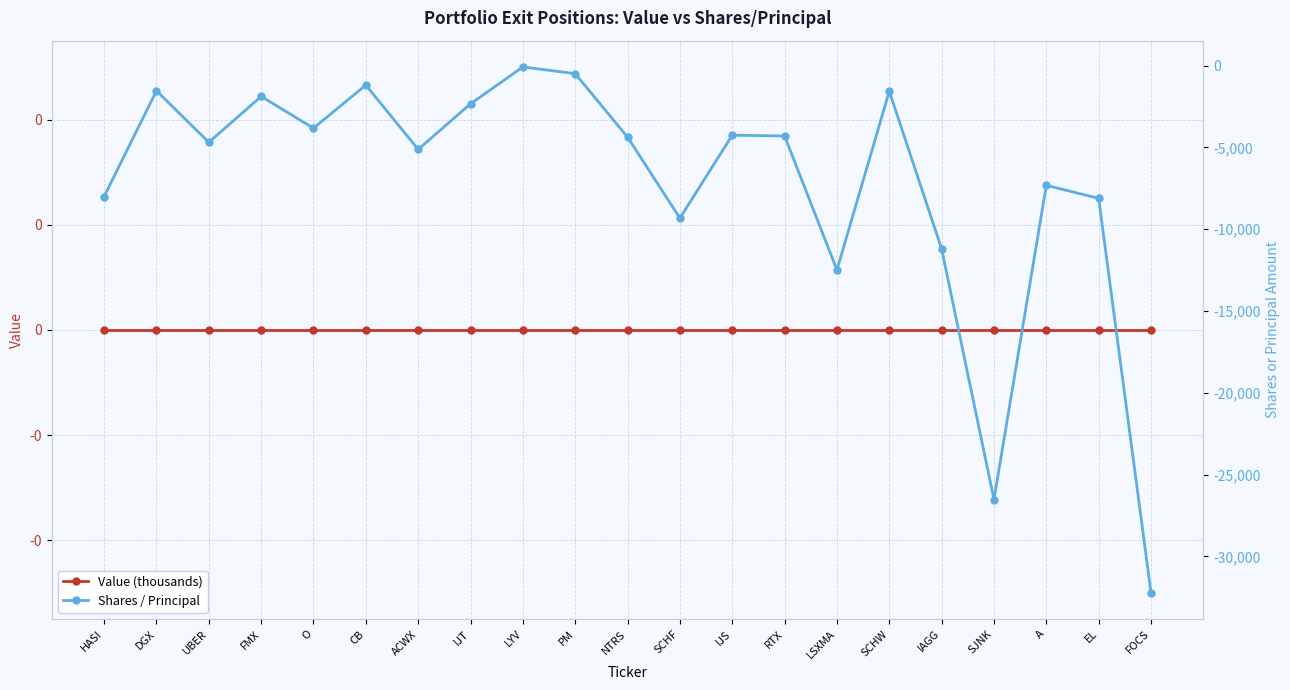

True or false: Value (thousands) and Shares / Principal cross at least once.

False